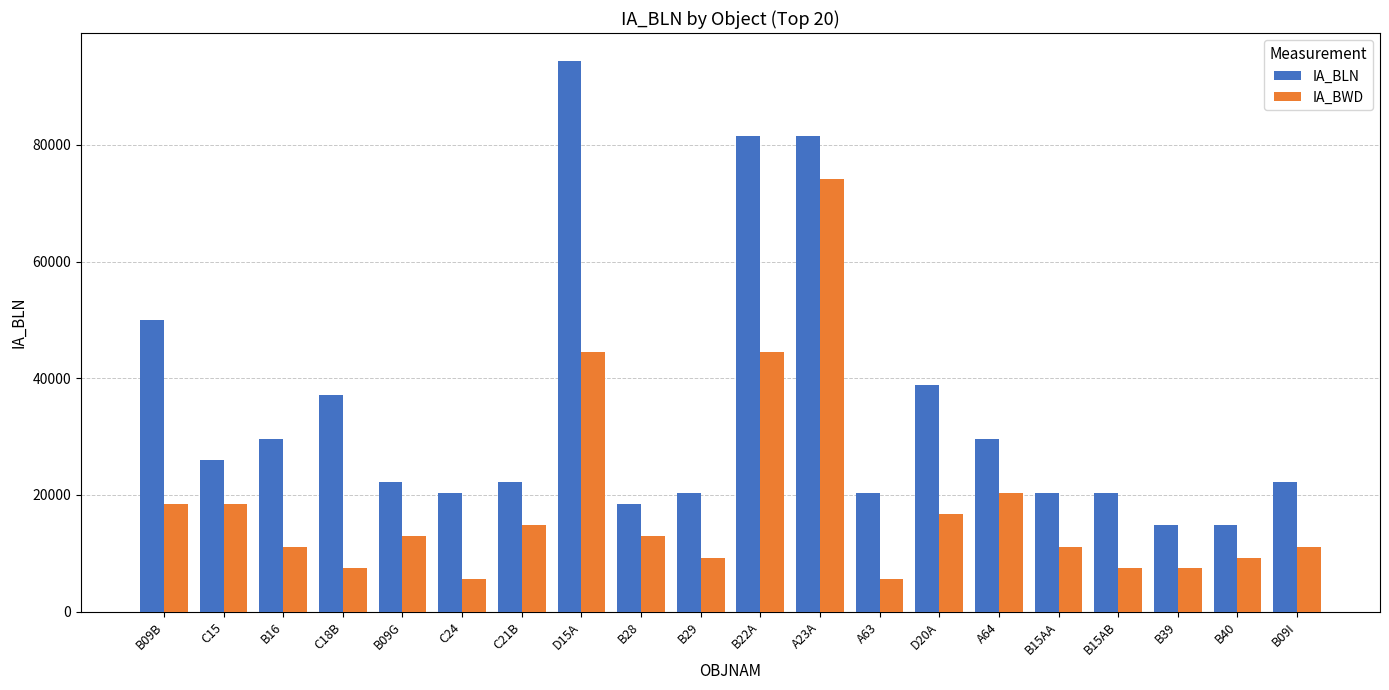

Does the chart contain stacked bars?

No